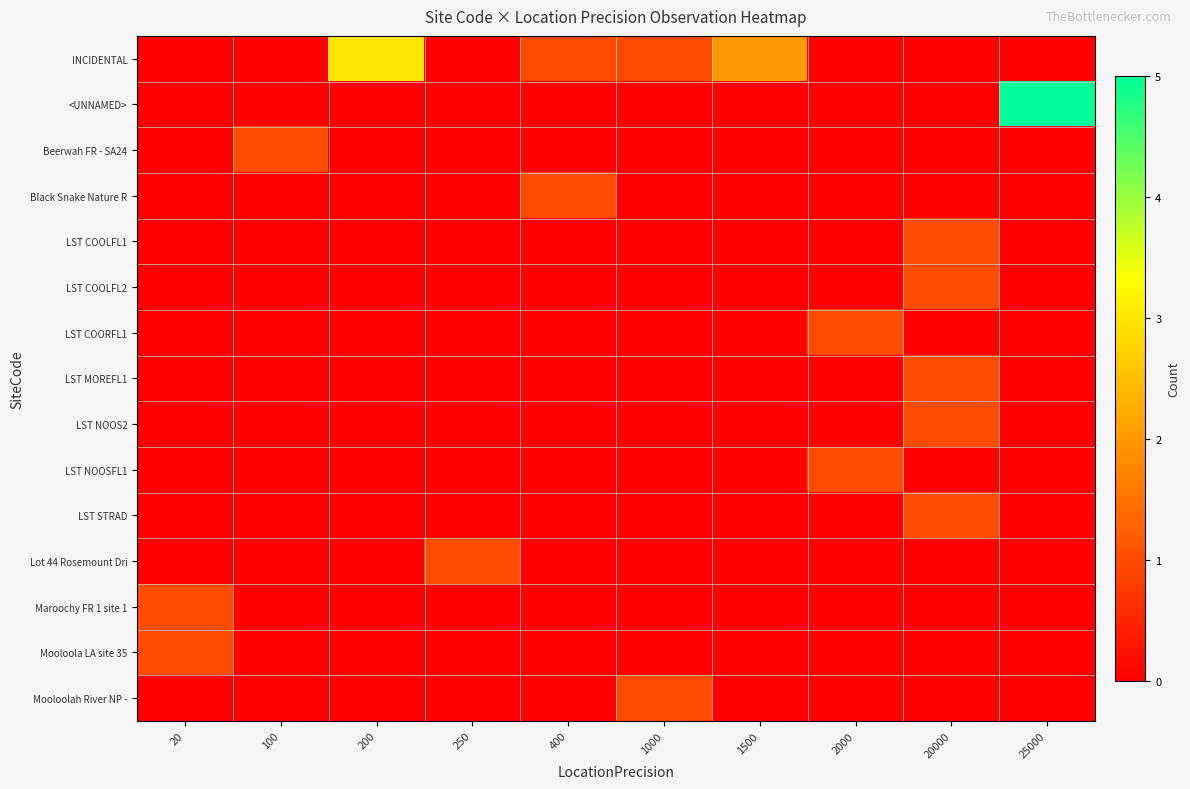

Reading right to left, extract all data points from this chart.

INCIDENTAL: 25000=0	20000=0	2000=0	1500=2	1000=1	400=1	250=0	200=3	100=0	20=0
<UNNAMED>: 25000=5	20000=0	2000=0	1500=0	1000=0	400=0	250=0	200=0	100=0	20=0
Beerwah FR - SA24: 25000=0	20000=0	2000=0	1500=0	1000=0	400=0	250=0	200=0	100=1	20=0
Black Snake Nature R: 25000=0	20000=0	2000=0	1500=0	1000=0	400=1	250=0	200=0	100=0	20=0
LST COOLFL1: 25000=0	20000=1	2000=0	1500=0	1000=0	400=0	250=0	200=0	100=0	20=0
LST COOLFL2: 25000=0	20000=1	2000=0	1500=0	1000=0	400=0	250=0	200=0	100=0	20=0
LST COORFL1: 25000=0	20000=0	2000=1	1500=0	1000=0	400=0	250=0	200=0	100=0	20=0
LST MOREFL1: 25000=0	20000=1	2000=0	1500=0	1000=0	400=0	250=0	200=0	100=0	20=0
LST NOOS2: 25000=0	20000=1	2000=0	1500=0	1000=0	400=0	250=0	200=0	100=0	20=0
LST NOOSFL1: 25000=0	20000=0	2000=1	1500=0	1000=0	400=0	250=0	200=0	100=0	20=0
LST STRAD: 25000=0	20000=1	2000=0	1500=0	1000=0	400=0	250=0	200=0	100=0	20=0
Lot 44 Rosemount Dri: 25000=0	20000=0	2000=0	1500=0	1000=0	400=0	250=1	200=0	100=0	20=0
Maroochy FR 1 site 1: 25000=0	20000=0	2000=0	1500=0	1000=0	400=0	250=0	200=0	100=0	20=1
Mooloola LA site 35: 25000=0	20000=0	2000=0	1500=0	1000=0	400=0	250=0	200=0	100=0	20=1
Mooloolah River NP -: 25000=0	20000=0	2000=0	1500=0	1000=1	400=0	250=0	200=0	100=0	20=0